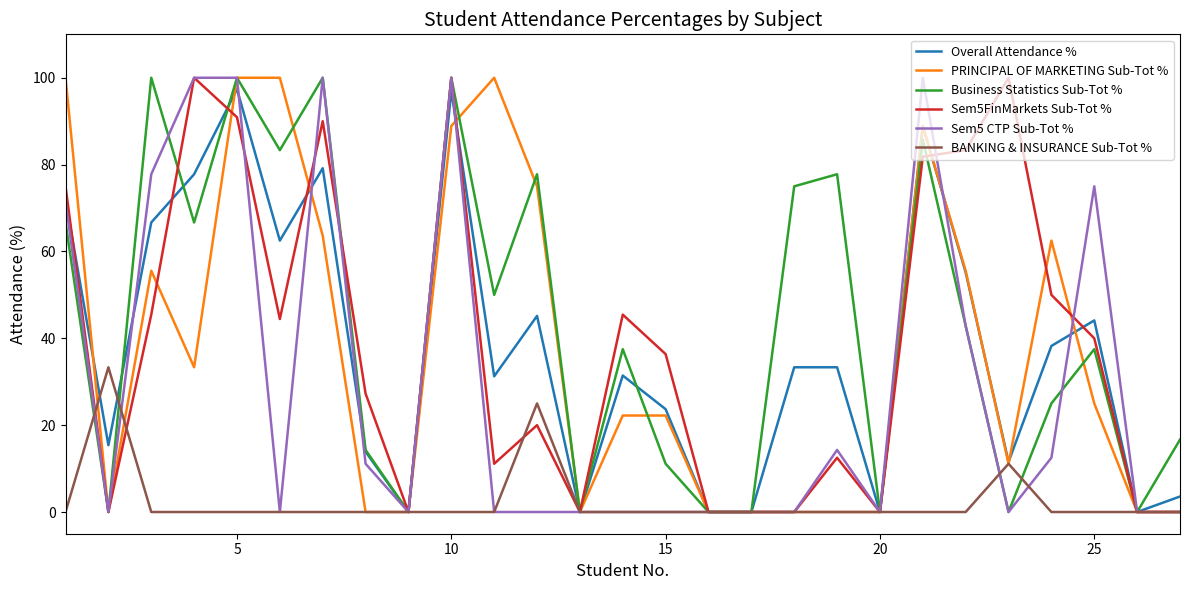

What is the maximum value for BANKING & INSURANCE Sub-Tot %?

33.3